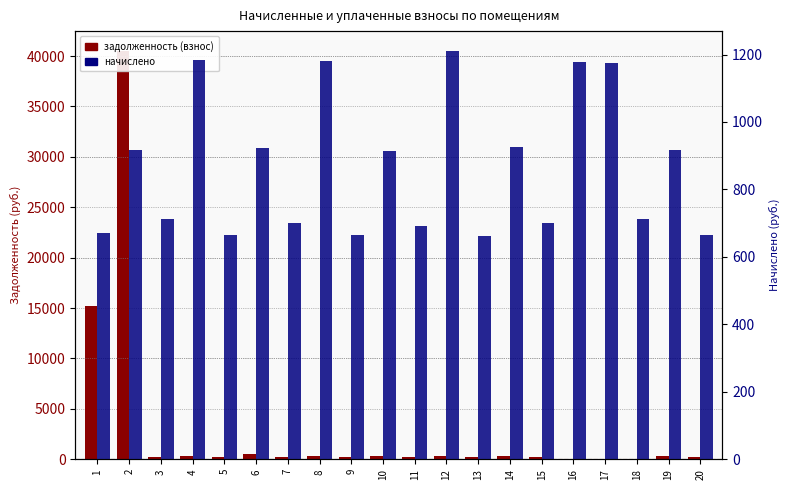

Which series has the largest total across all categories?

задолженность (взнос)